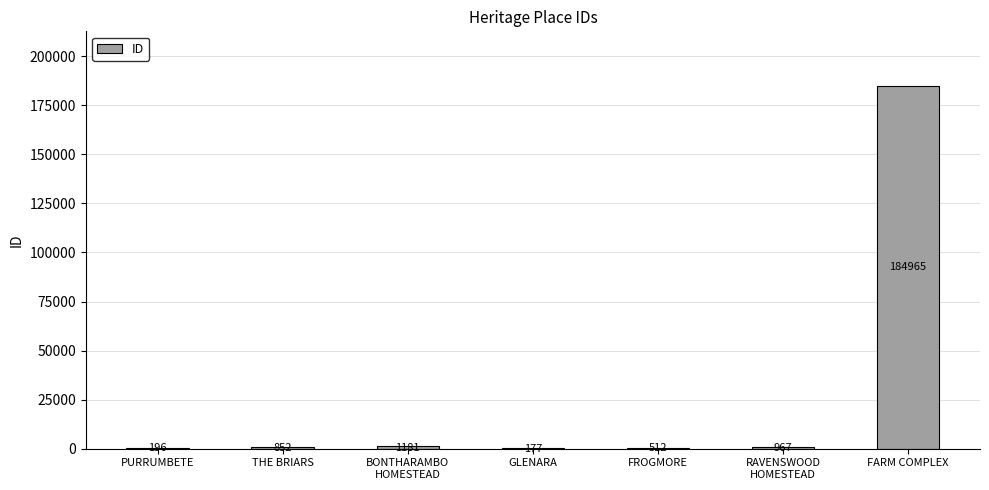

True or false: the data shows 61790 at FARM COMPLEX.

False